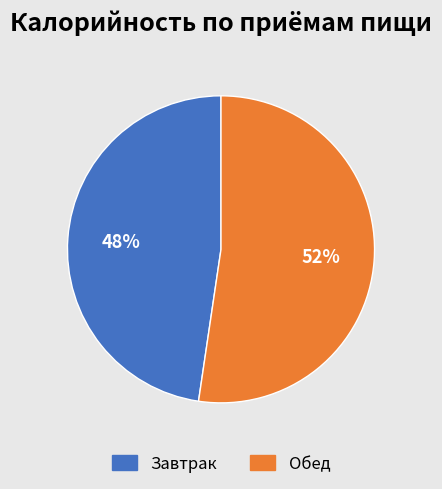

Count the number of slices in the pie.

2